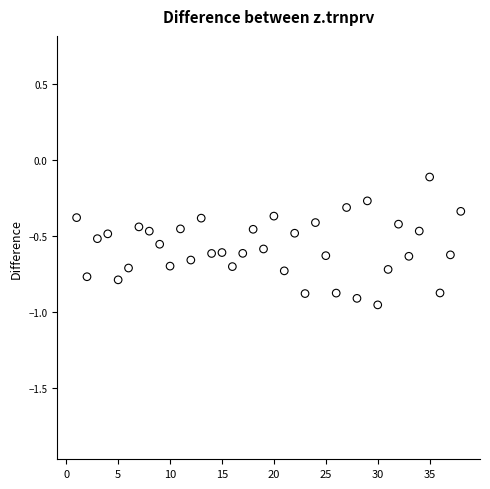

What is the range of Y values (max minus min)?

0.8